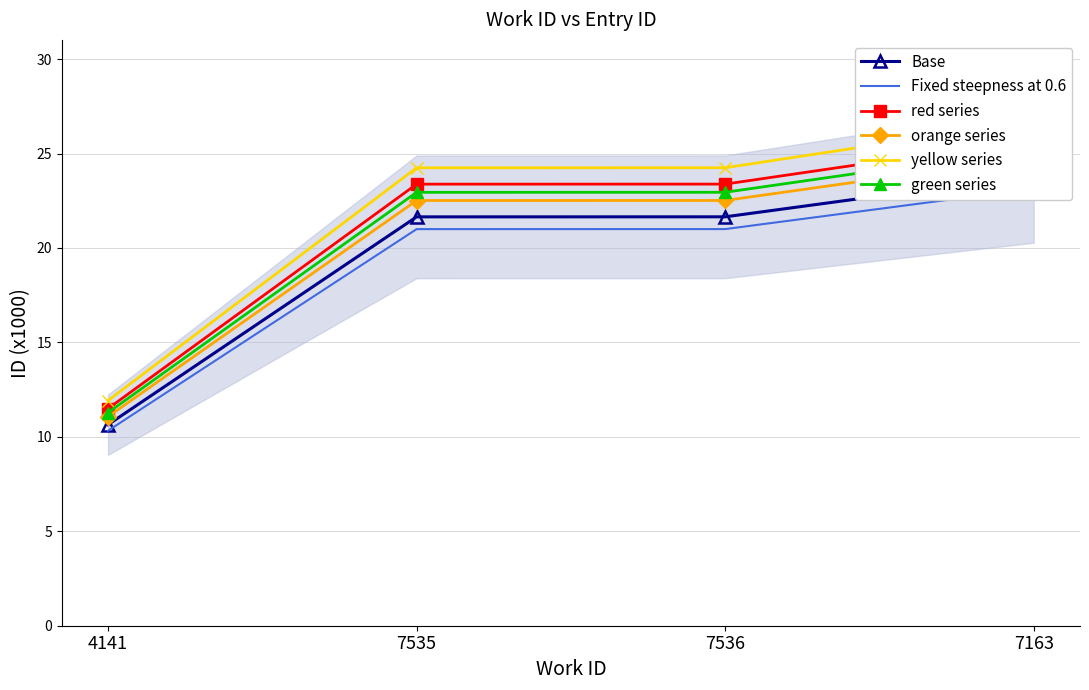

Rank the categories by red series value from lowest to highest.

4141, 7535, 7536, 7163